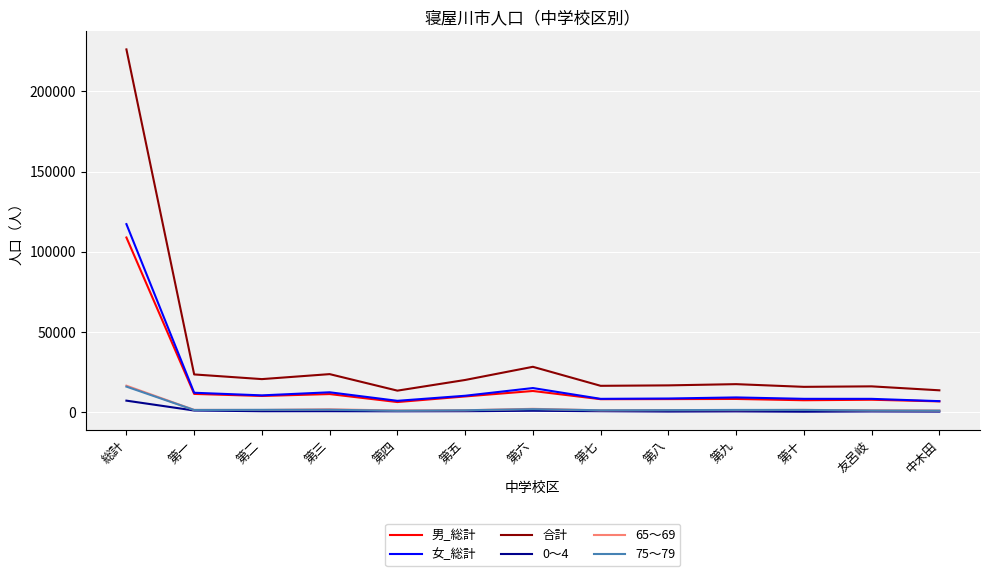

Count the number of data series in this chart.

6